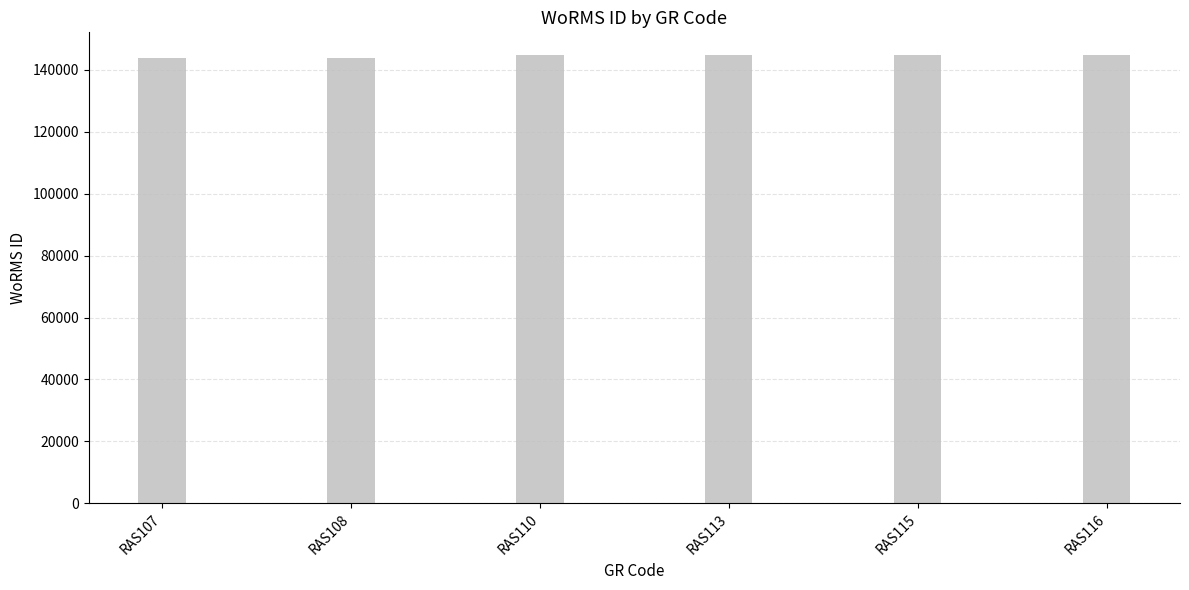

The value at RAS115 is 144628. True or false?

True